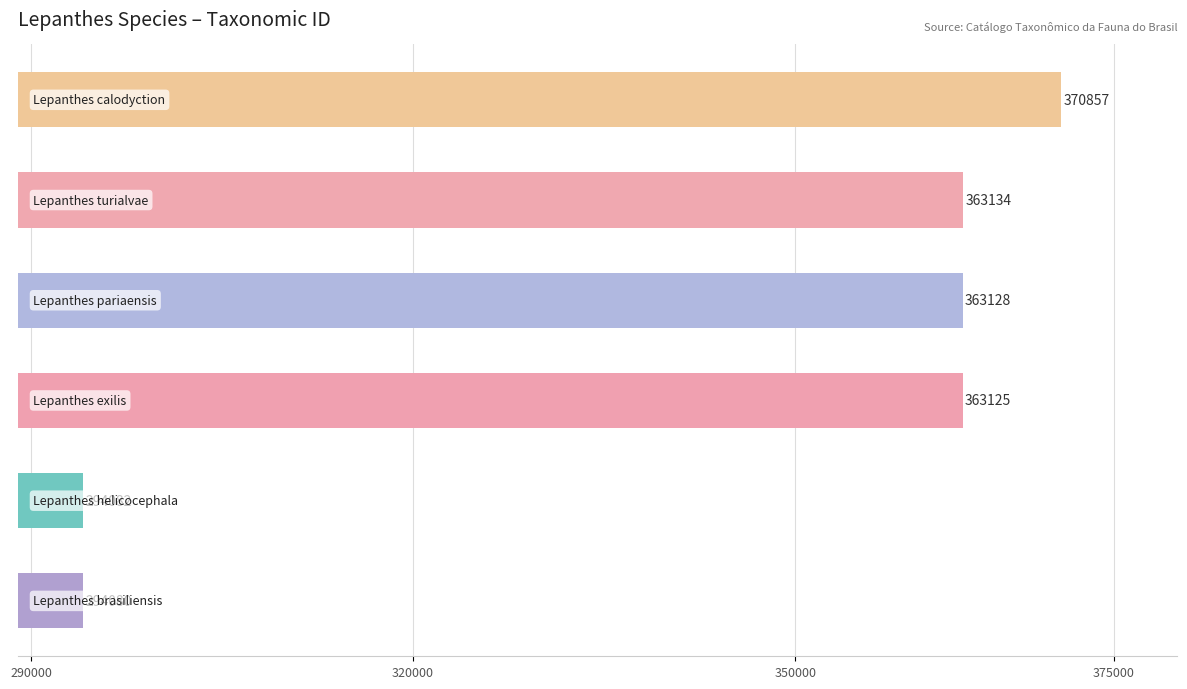

What is the greatest value displayed?

370857